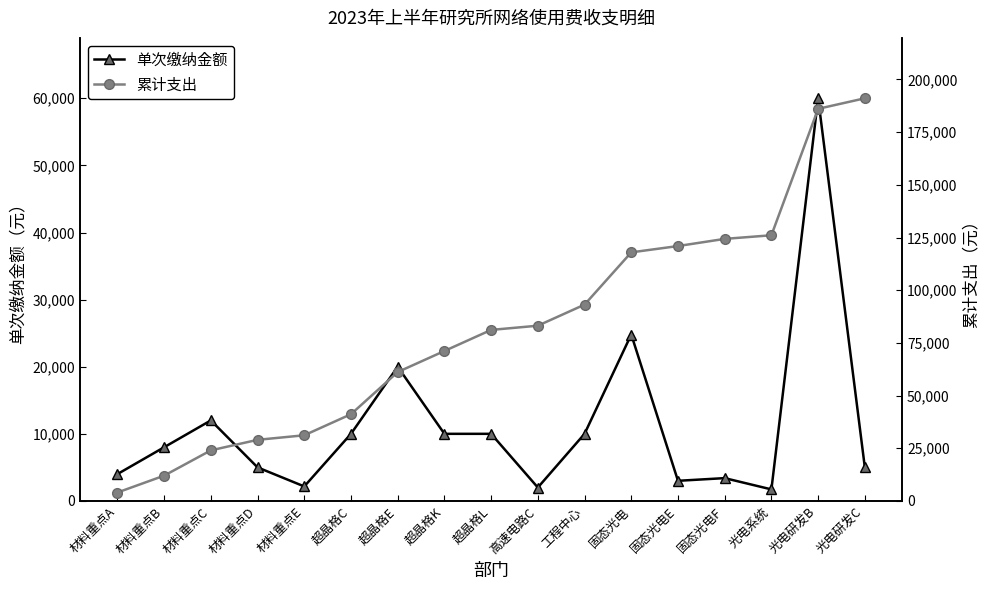

At which category is the sum across all series the highest?

光电研发B